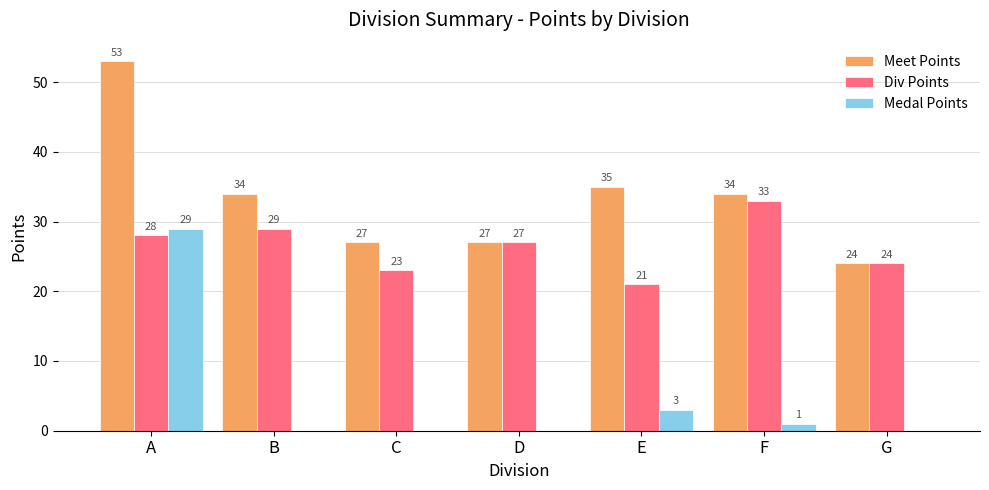

What are all the series names shown in the legend?

Meet Points, Div Points, Medal Points